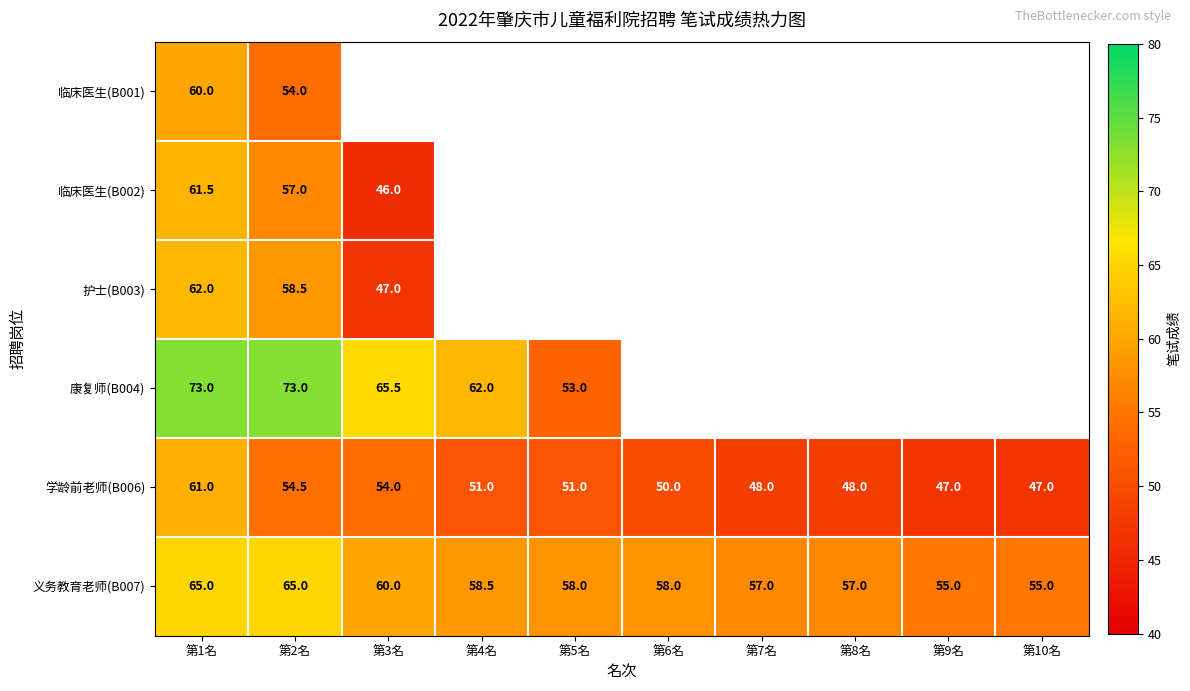

At which category is the sum across all series the highest?

第1名